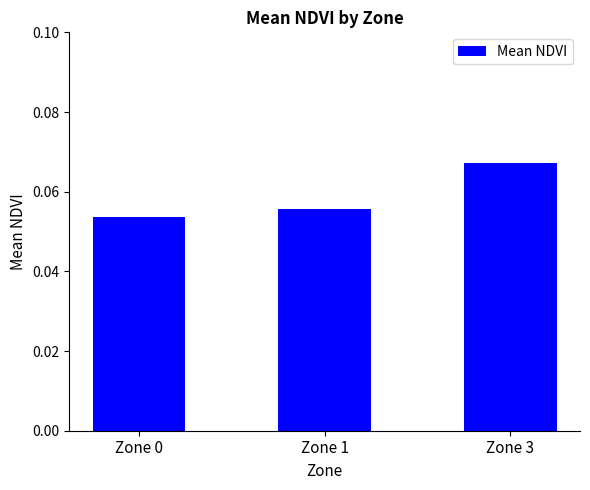

Is it true that the value at Zone 0 is 0.0?

False